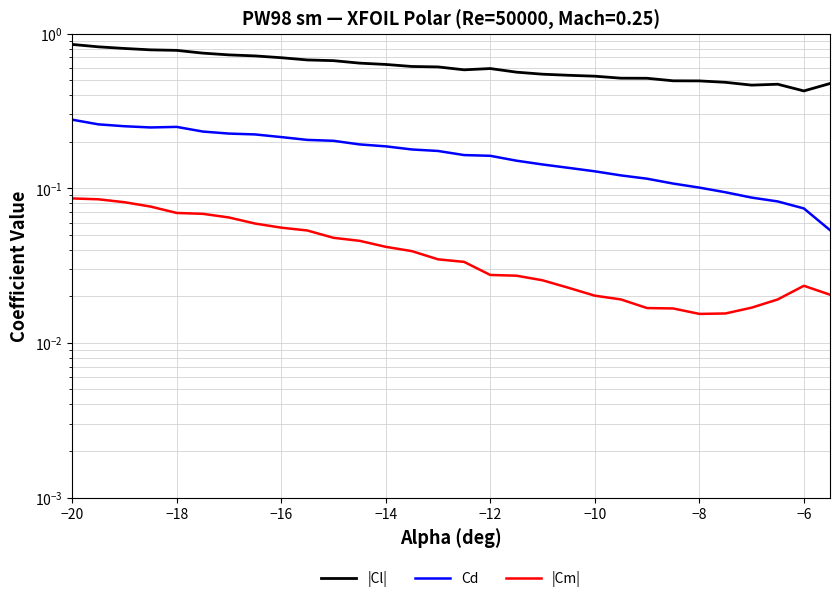

How many interior local peaks does the |Cm| series have?

1